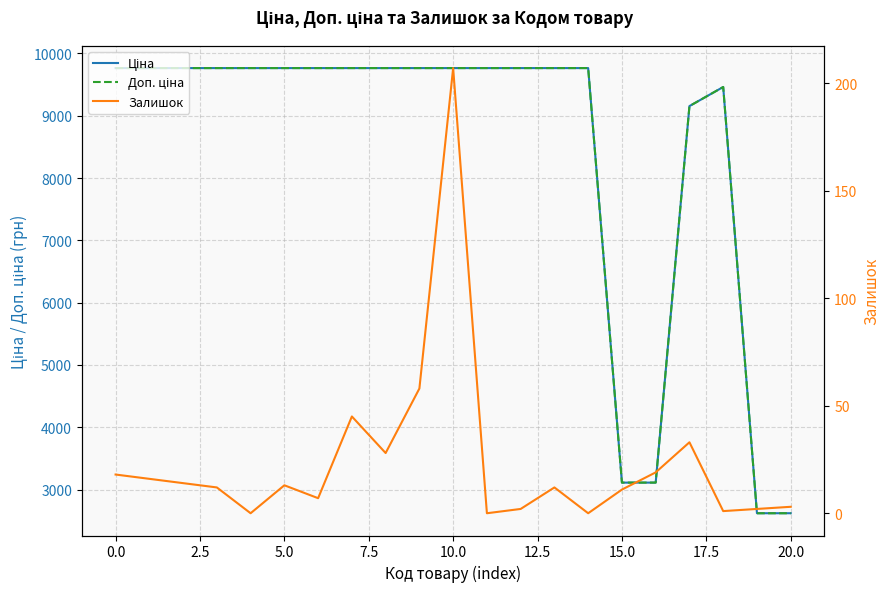

What value does the Ціна series have at 17?

9154.5